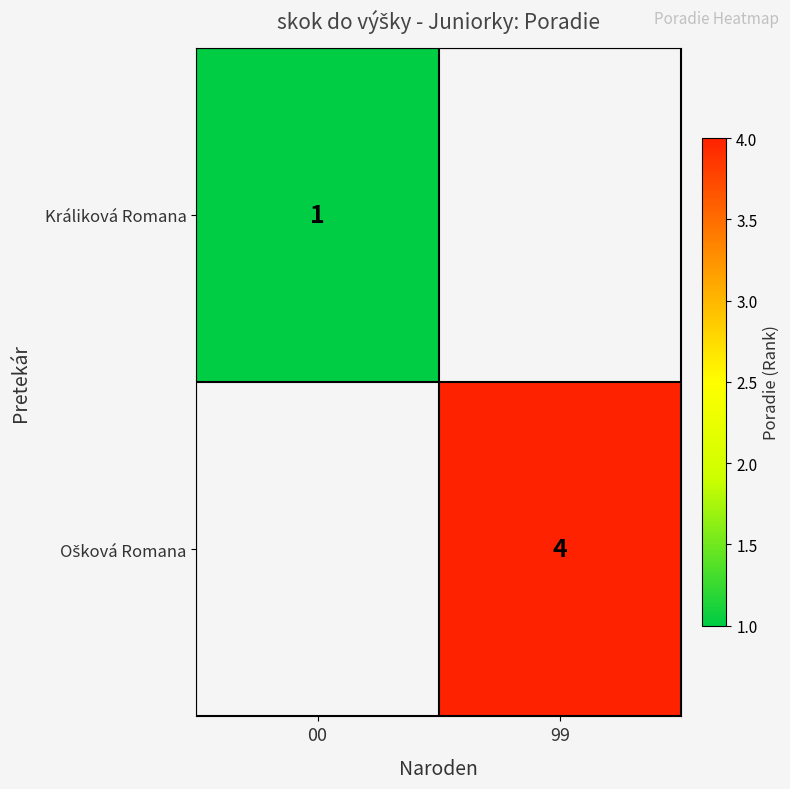

True or false: Králiková Romana has a value of 2 at 00.

False